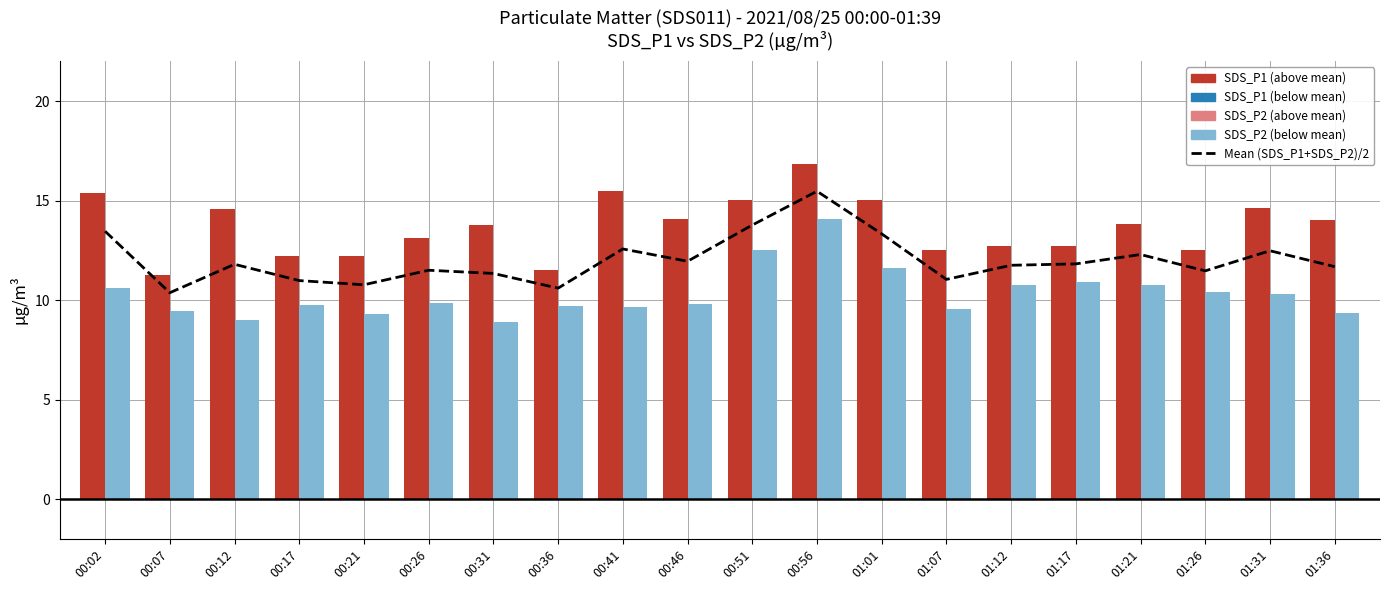

Reading left to right, what are all the values shown in this chart?

13.5	10.4	11.8	11.0	10.8	11.5	11.3	10.6	12.6	11.9	13.8	15.5	13.3	11.0	11.8	11.8	12.3	11.5	12.5	11.7